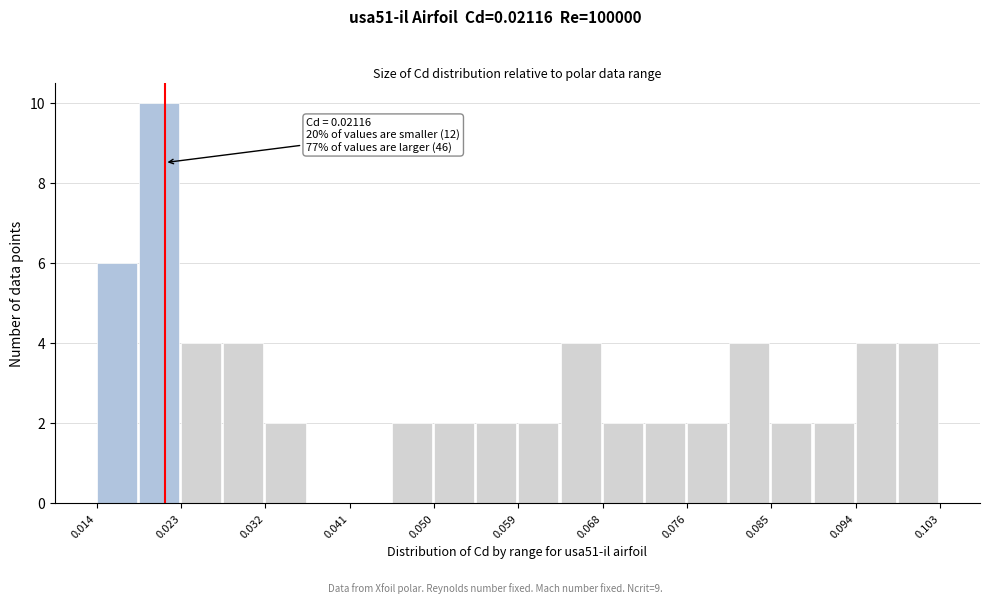

Over which range of the x-axis is the bar tallest?

0.018 to 0.023